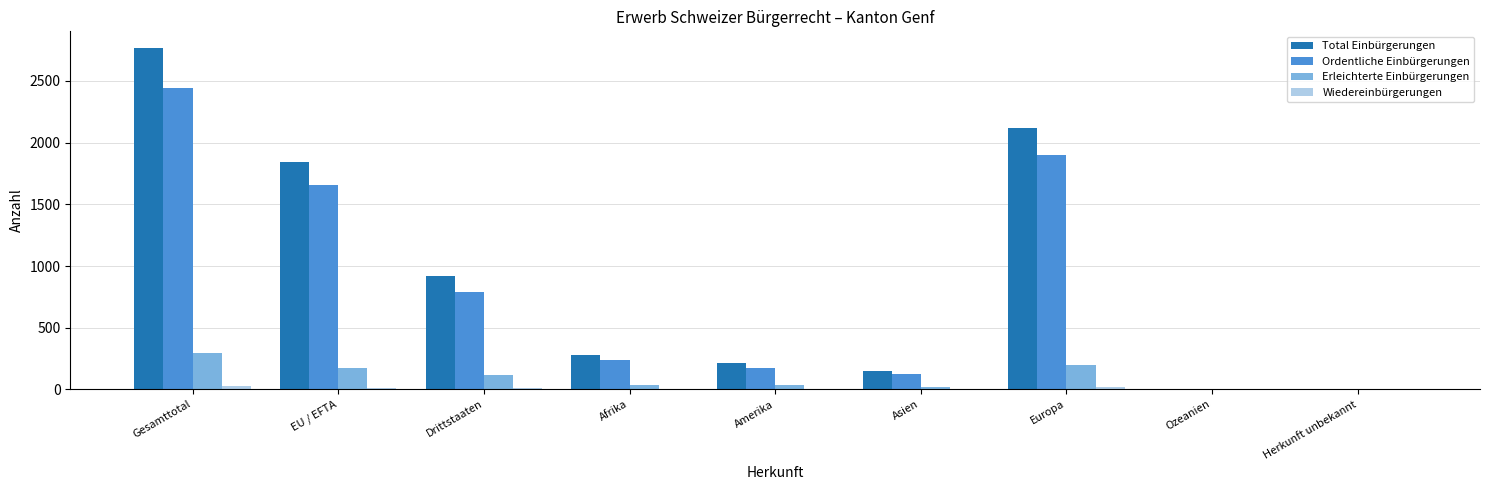

What is the sum of all Erleichterte Einbürgerungen values?

879